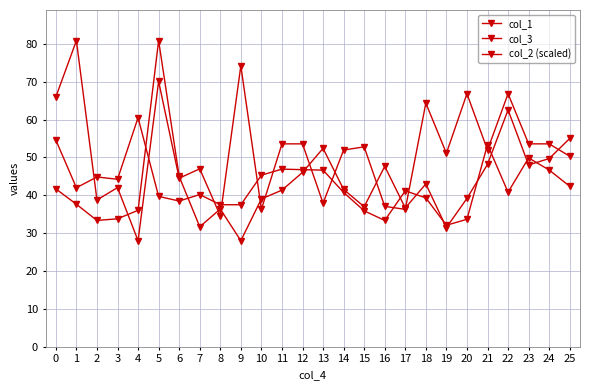

Reading right to left, list all the values displayed in this chart.

col_1: 42.4	46.7	49.9	40.8	53.4	33.7	32.1	39.3	41.2	33.4	35.9	40.8	46.7	46.8	46.9	45.3	37.5	37.5	40.2	38.5	39.7	60.5	44.2	44.9	42.0	54.6
col_3: 55.0	49.7	48.0	62.5	48.2	39.2	31.5	43.0	36.7	47.7	37.0	41.6	52.4	46.1	41.4	39.1	28.0	36.4	31.7	45.0	80.9	36.1	33.8	33.4	37.6	41.7
col_2 (scaled): 50.3	53.6	53.6	66.8	52.0	66.8	51.1	64.4	36.3	37.1	52.8	52.0	37.9	53.6	53.6	36.3	74.2	34.6	47.0	44.5	70.1	28.0	42.0	38.8	80.9	66.0